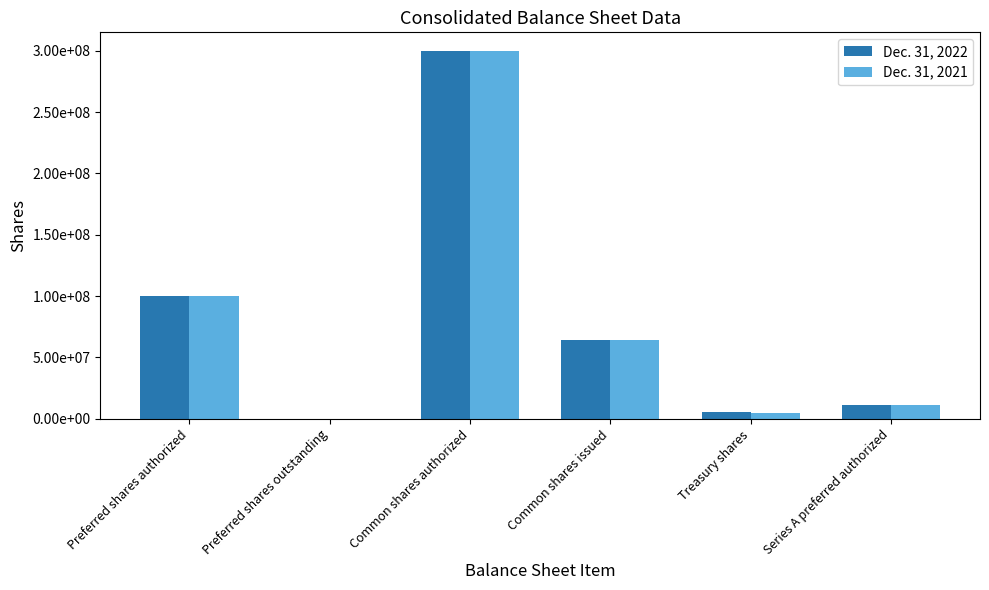

The Dec. 31, 2022 series shows 98380065 at Common shares issued. True or false?

False